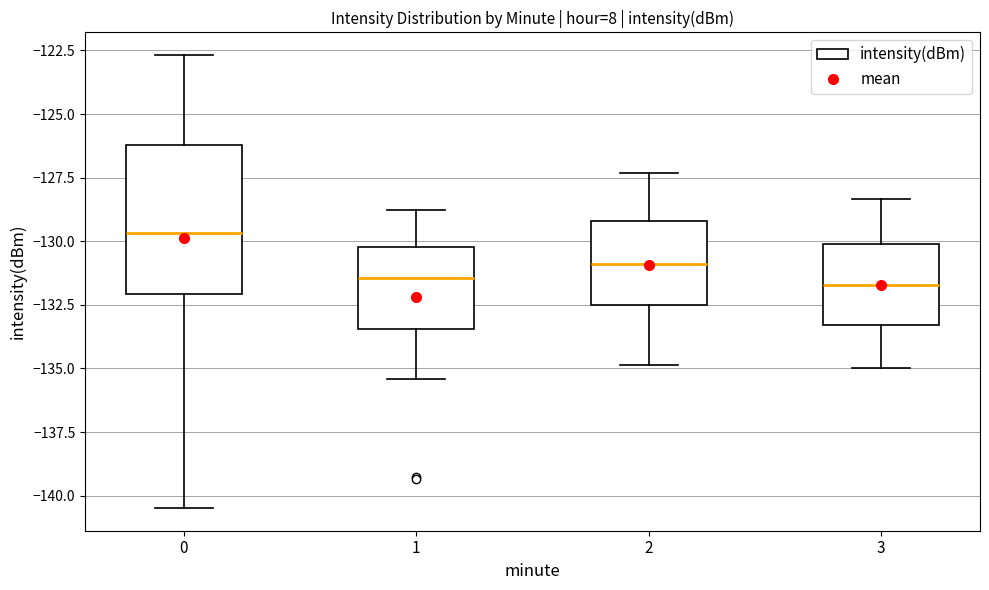

Reading left to right, read every box against the y-axis: the position of its median line, the range the box covers, and the ends of its whiskers. The values are not printed on the chart, so give them approximately, as read against the axis.

0: median -129.5, box -132.0 to -126.0, whiskers -140.5 to -122.5
1: median -131.5, box -133.5 to -130.0, whiskers -135.5 to -129.0
2: median -131.0, box -132.5 to -129.0, whiskers -135.0 to -127.5
3: median -131.5, box -133.5 to -130.0, whiskers -135.0 to -128.5